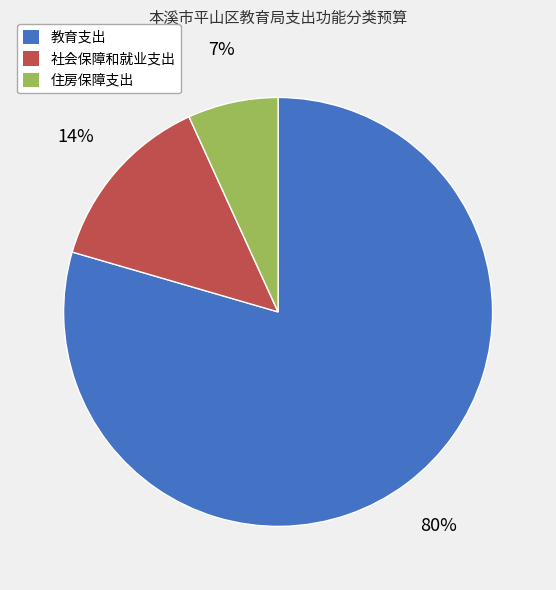

Rank the categories by value from highest to lowest.

教育支出, 社会保障和就业支出, 住房保障支出